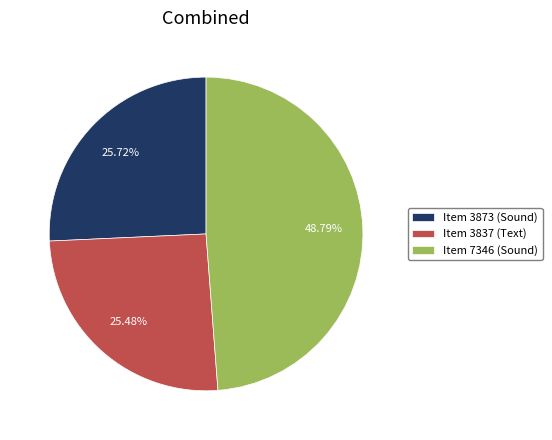

Count the number of slices in the pie.

3